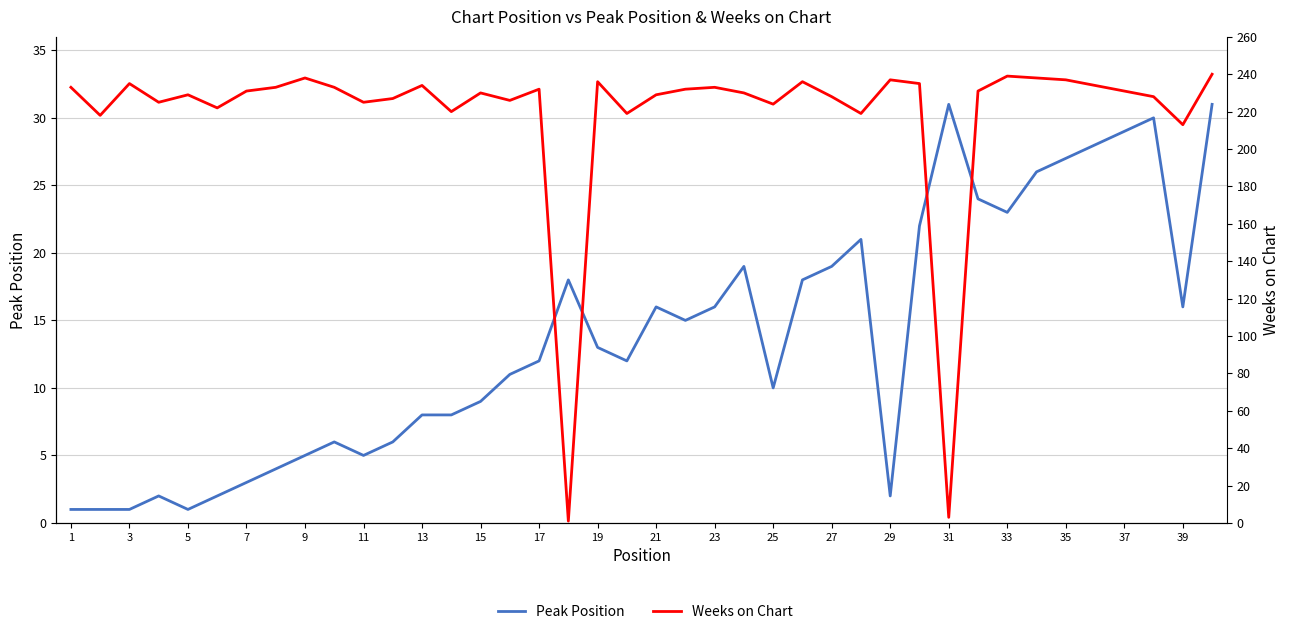

How many interior local peaks does the Weeks on Chart series have?

11